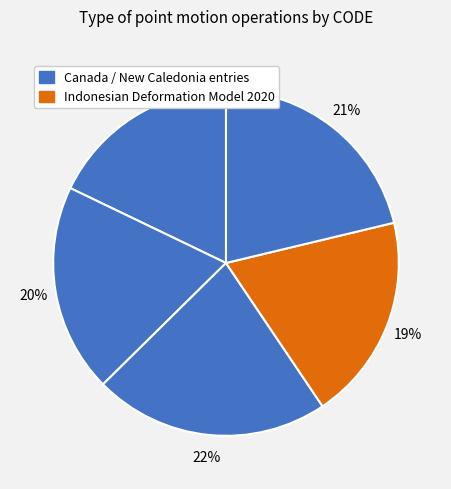

Count the number of slices in the pie.

5